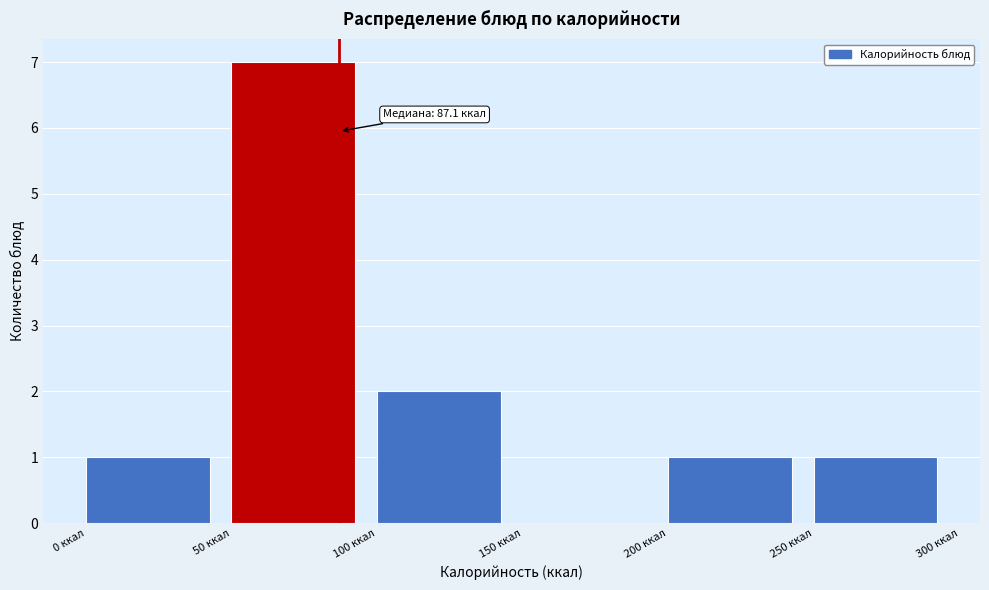

Over which range of the x-axis is the bar tallest?

50 to 100